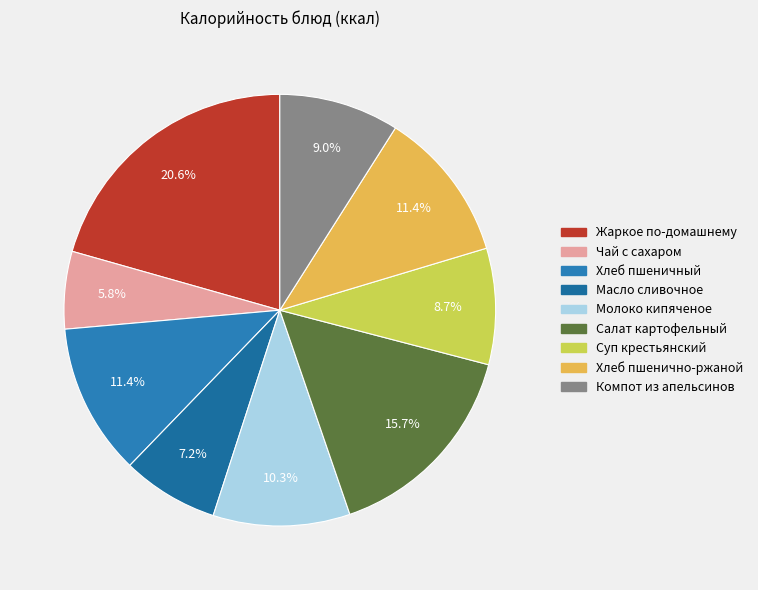

Is there any slice that represents more than half of the pie?

No